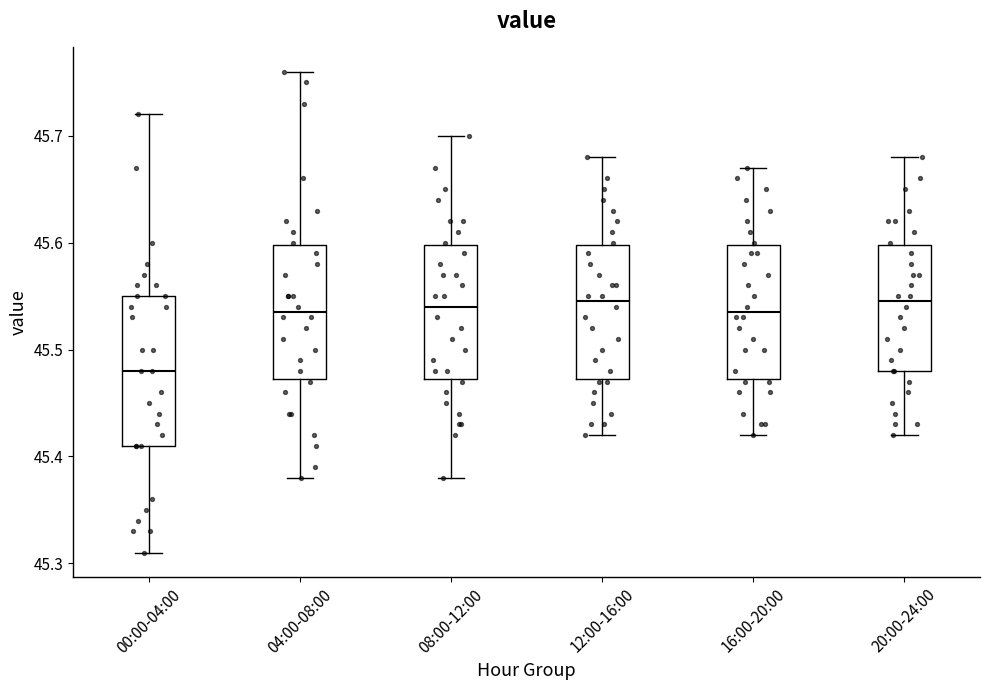

Comparing the boxes themselves (not the whiskers), which one is the tallest?

00:00-04:00